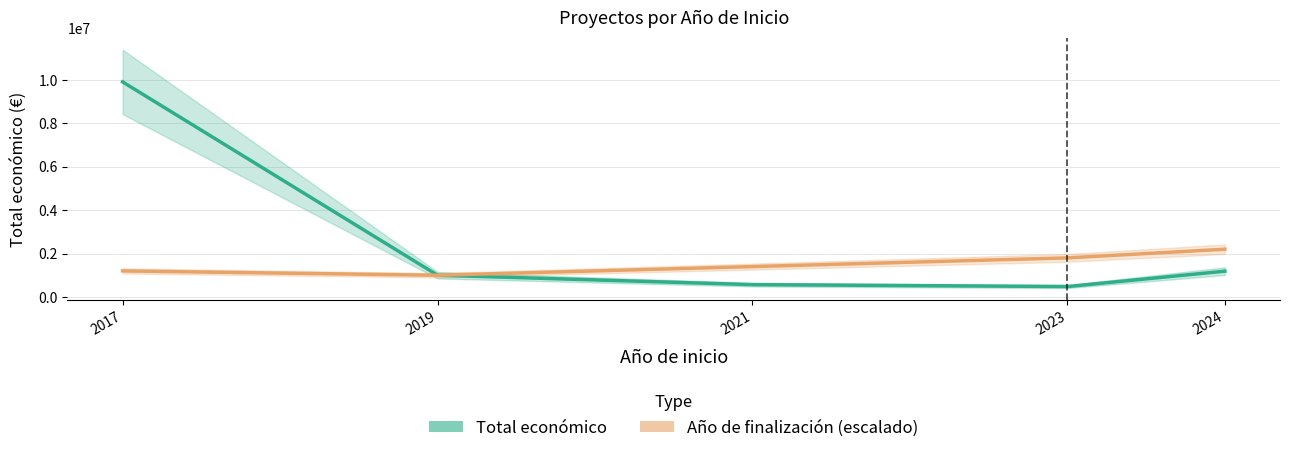

What is the value of the Total económico point at the 5th from the left?

1187911